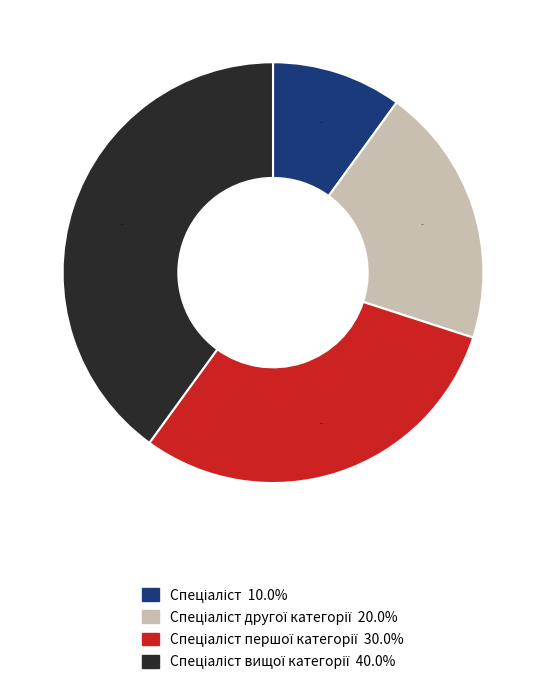

Does any single category account for the majority?

No